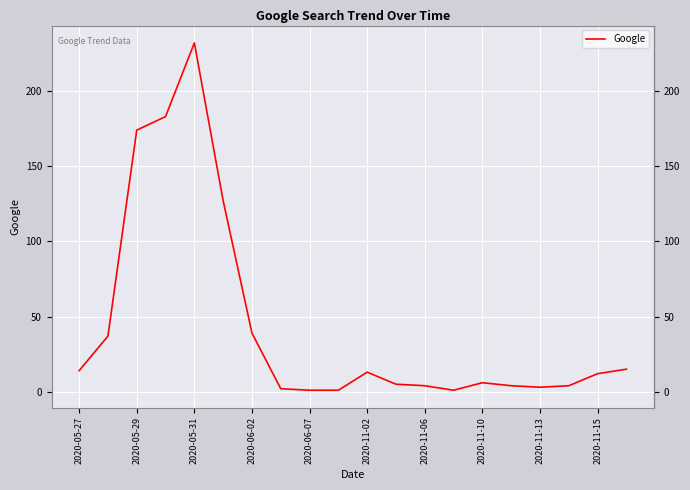

What is the difference between the maximum and minimum values?

231